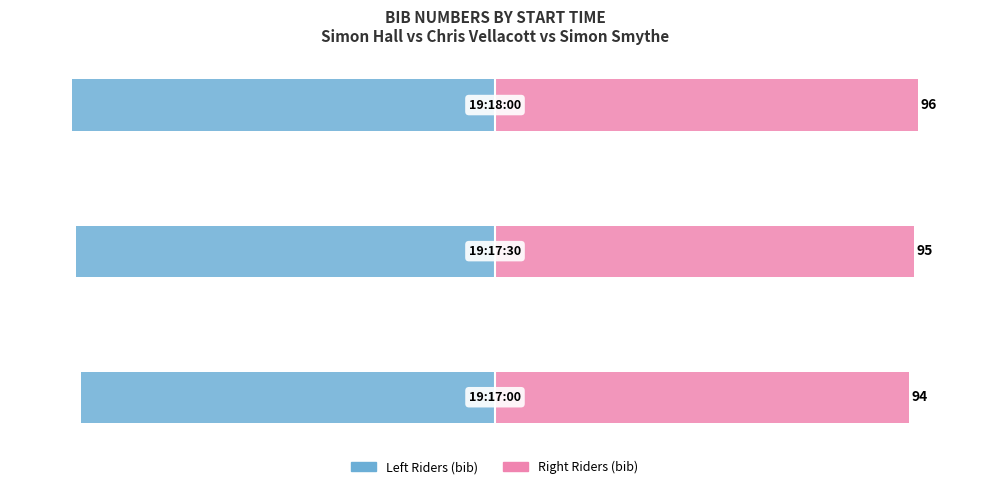

What is the sum of all Simon Hall / Chris Vellacott / Simon Smythe (Left) values?

-285